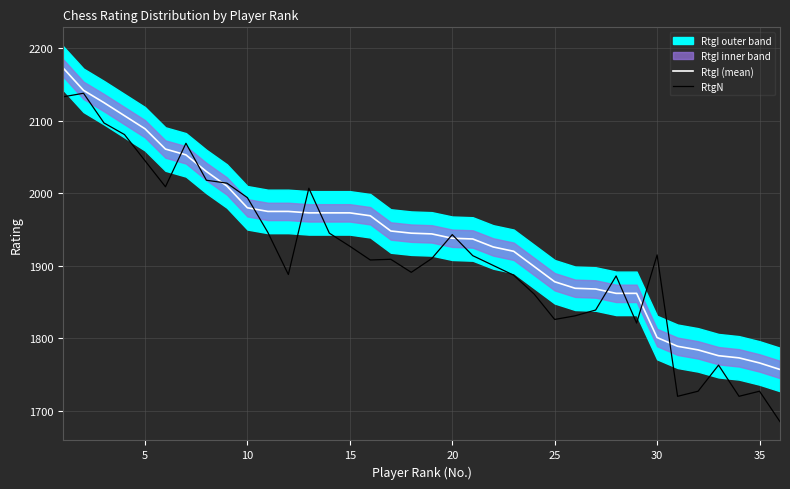

Rank the series by their average value, from lowest to highest.

RtgN, RtgI (mean)